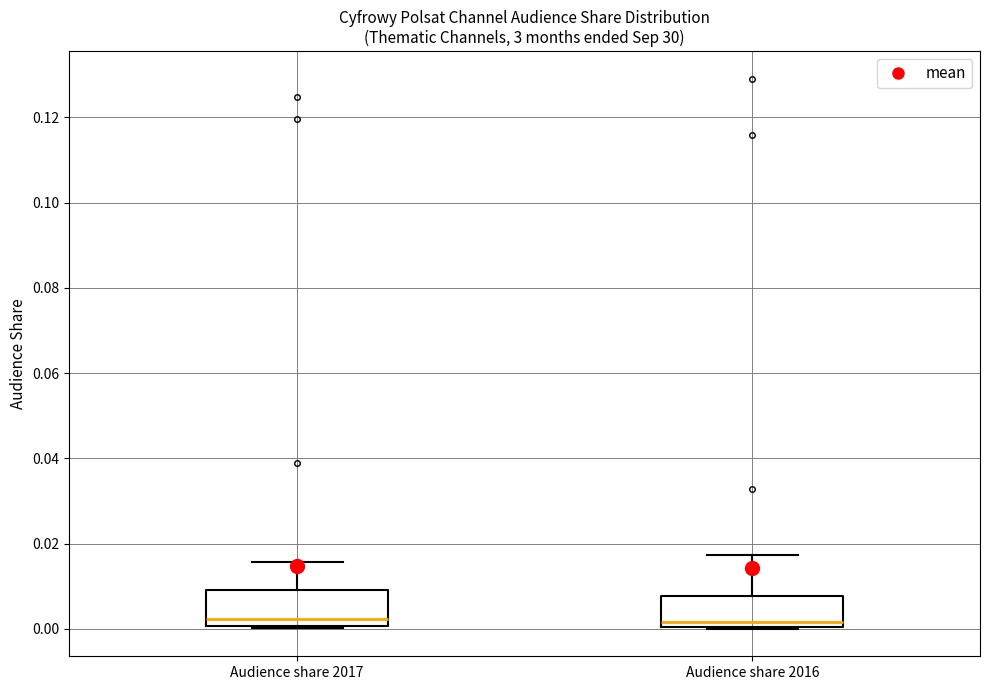

Reading left to right, read every box against the y-axis: the position of its median line, the range the box covers, and the ends of its whiskers. The values are not printed on the chart, so give them approximately, as read against the axis.

Audience share 2017: median 0.002, box 0.000 to 0.010, whiskers 0.000 to 0.016
Audience share 2016: median 0.002, box 0.000 to 0.008, whiskers 0.000 to 0.018